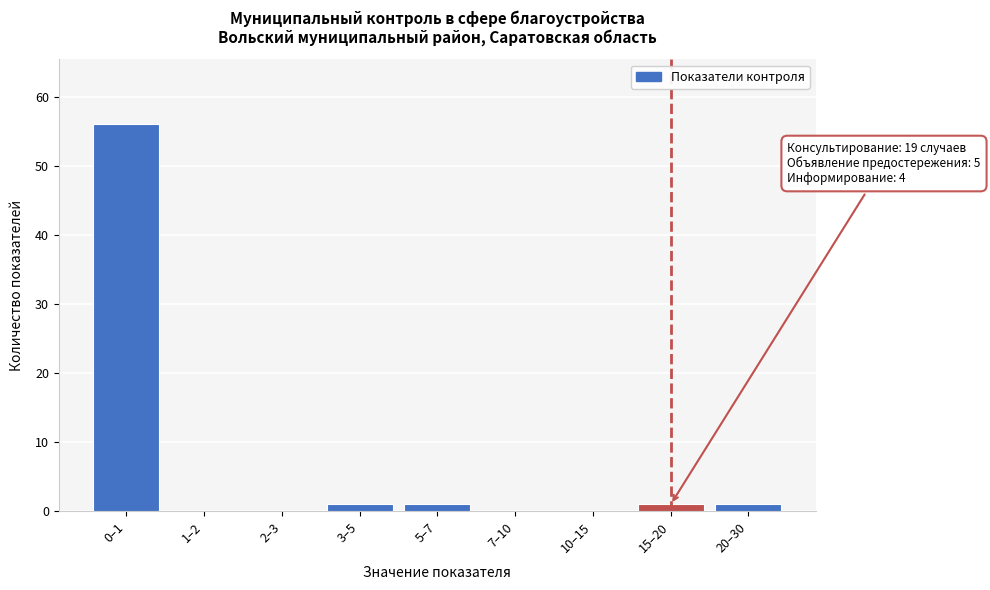

Reading right to left, extract all data points from this chart.

20–30=1	15–20=1	10–15=0	7–10=0	5–7=1	3–5=1	2–3=0	1–2=0	0–1=56